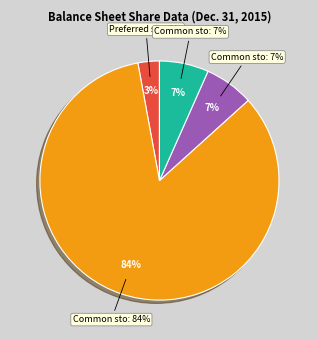

True or false: Common stock outstanding accounts for 7% of the total.

True